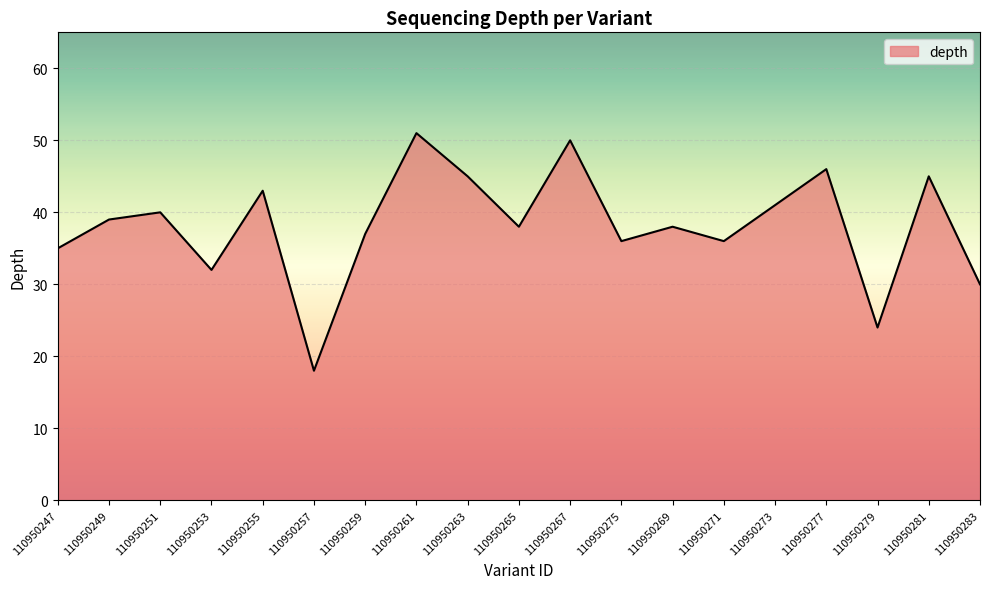

Where is the first local maximum?

110950251